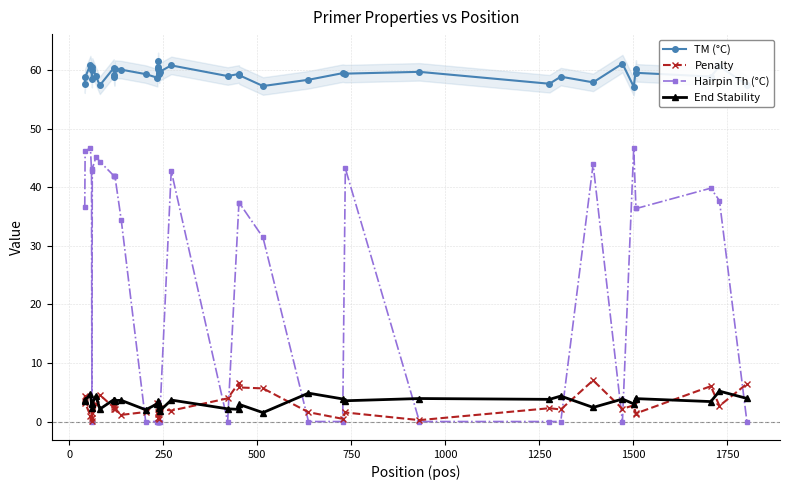

What is the maximum value shown in the chart?

61.6